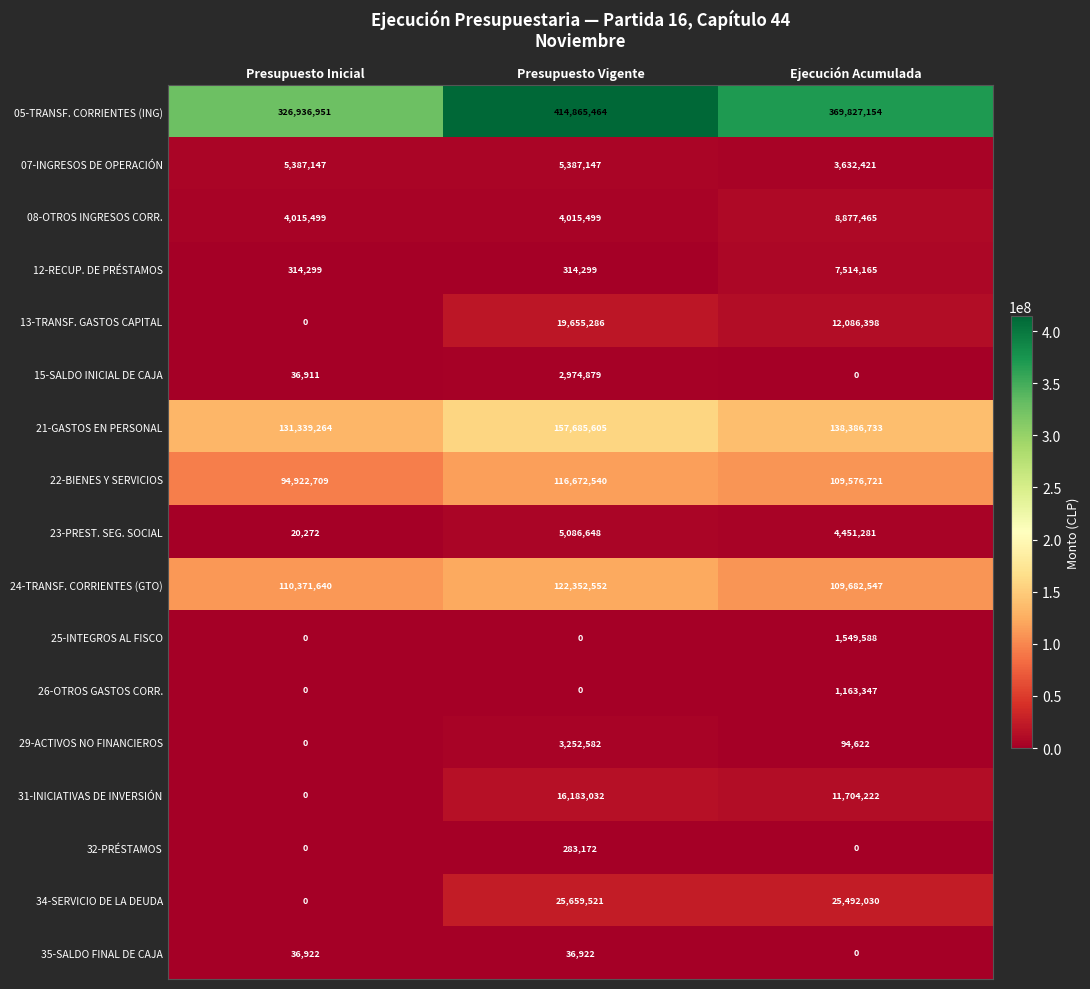

List the series in order of their peak value, highest first.

05-TRANSF. CORRIENTES (ING), 21-GASTOS EN PERSONAL, 24-TRANSF. CORRIENTES (GTO), 22-BIENES Y SERVICIOS, 34-SERVICIO DE LA DEUDA, 13-TRANSF. GASTOS CAPITAL, 31-INICIATIVAS DE INVERSIÓN, 08-OTROS INGRESOS CORR., 12-RECUP. DE PRÉSTAMOS, 07-INGRESOS DE OPERACIÓN, 23-PREST. SEG. SOCIAL, 29-ACTIVOS NO FINANCIEROS, 15-SALDO INICIAL DE CAJA, 25-INTEGROS AL FISCO, 26-OTROS GASTOS CORR., 32-PRÉSTAMOS, 35-SALDO FINAL DE CAJA